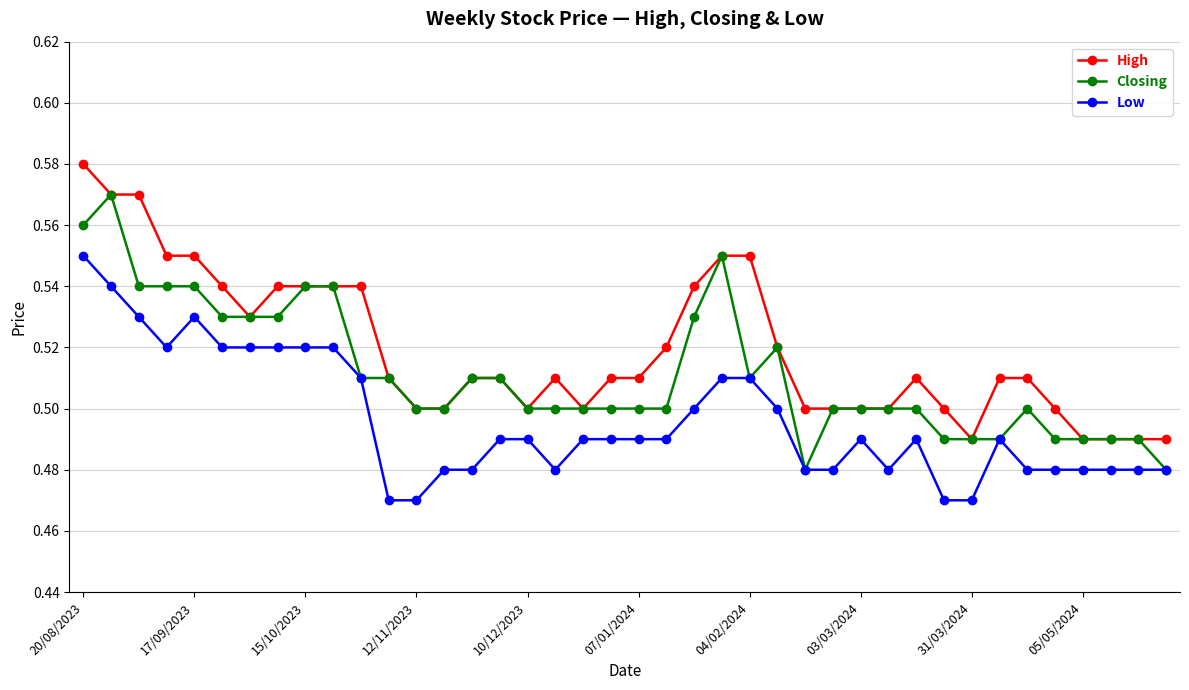

What are all the series names shown in the legend?

High, Closing, Low